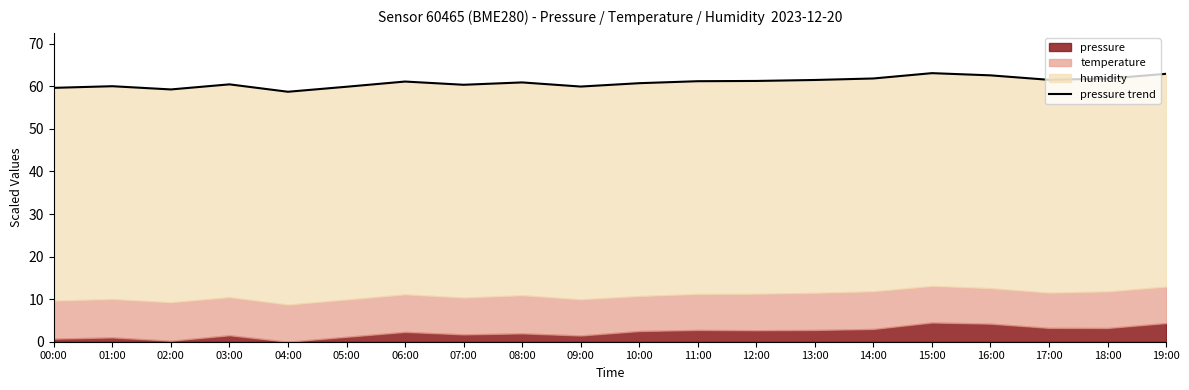

Reading left to right, extract all data points from this chart.

59.6	60.0	59.3	60.5	58.7	59.9	61.1	60.4	60.9	60.0	60.7	61.2	61.3	61.5	61.9	63.1	62.6	61.5	61.8	62.9